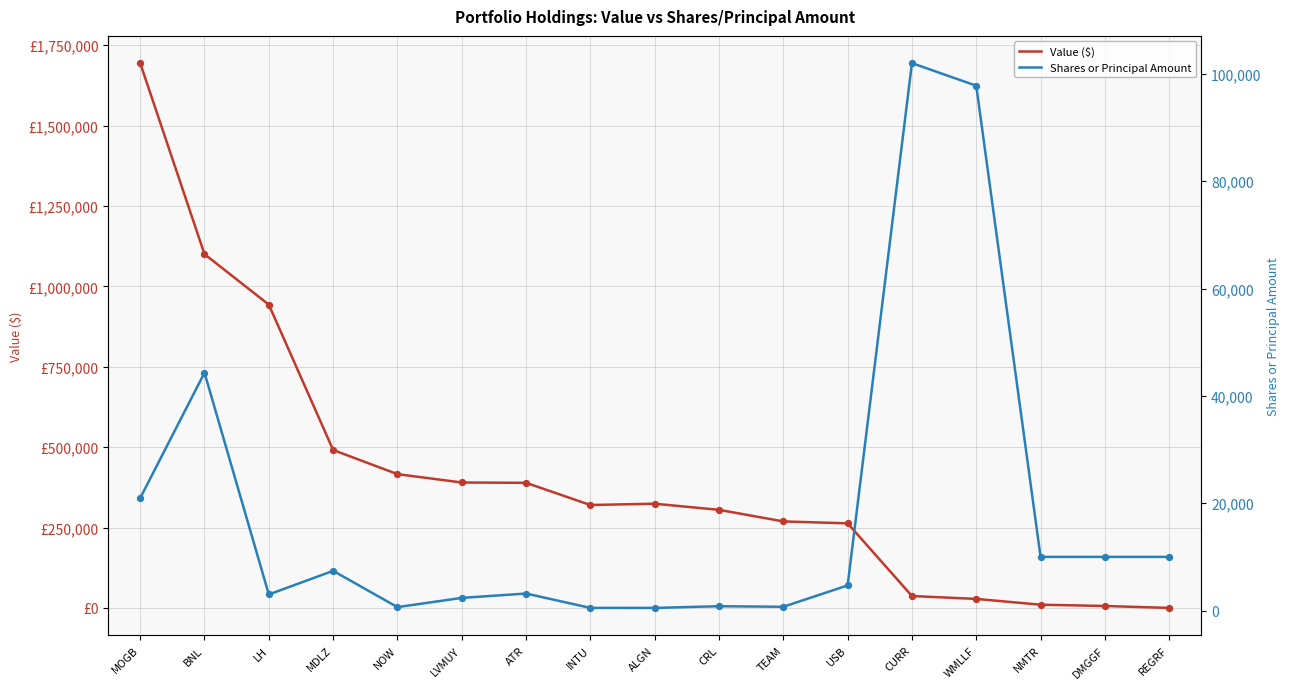

What is the total value across all series at NMTR?

20000